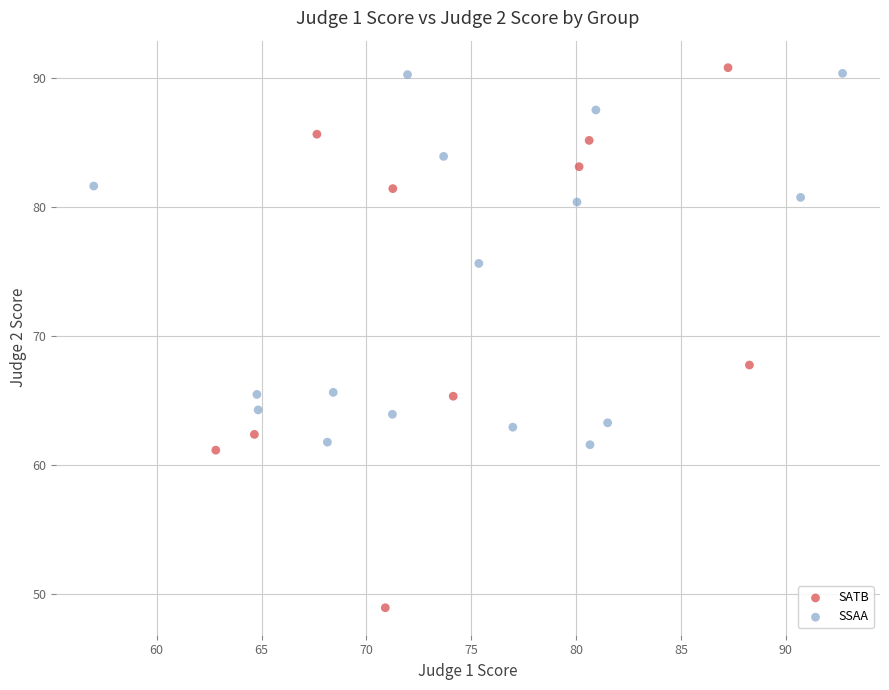

Which series has the largest Y range (max minus min)?

SATB